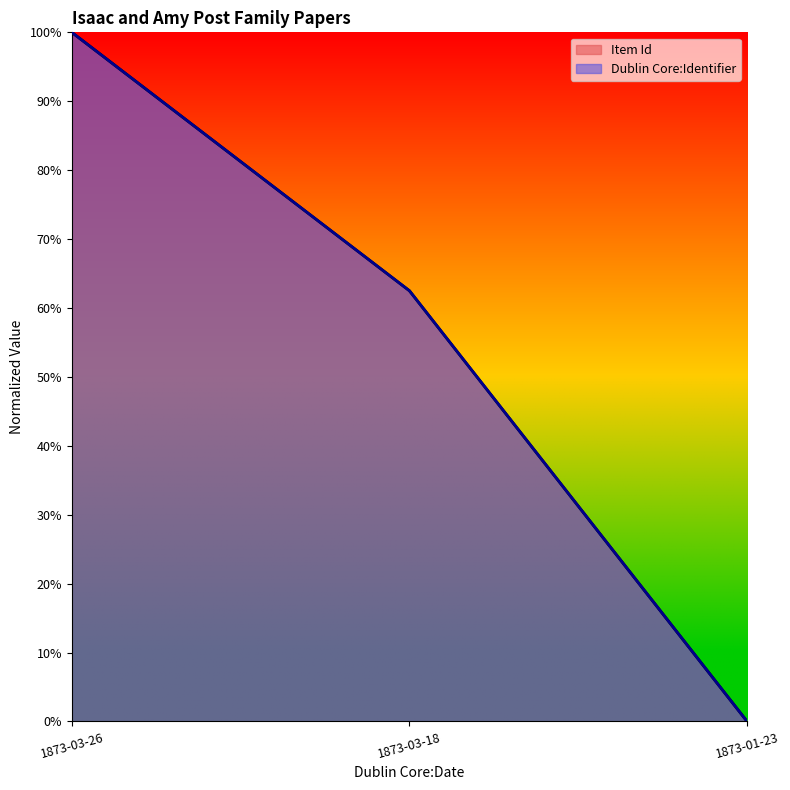

Does the chart display data point markers on the line(s)?

No